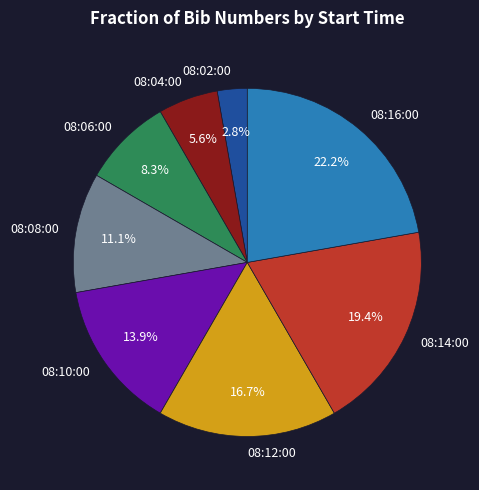

How many segments does this pie chart have?

8